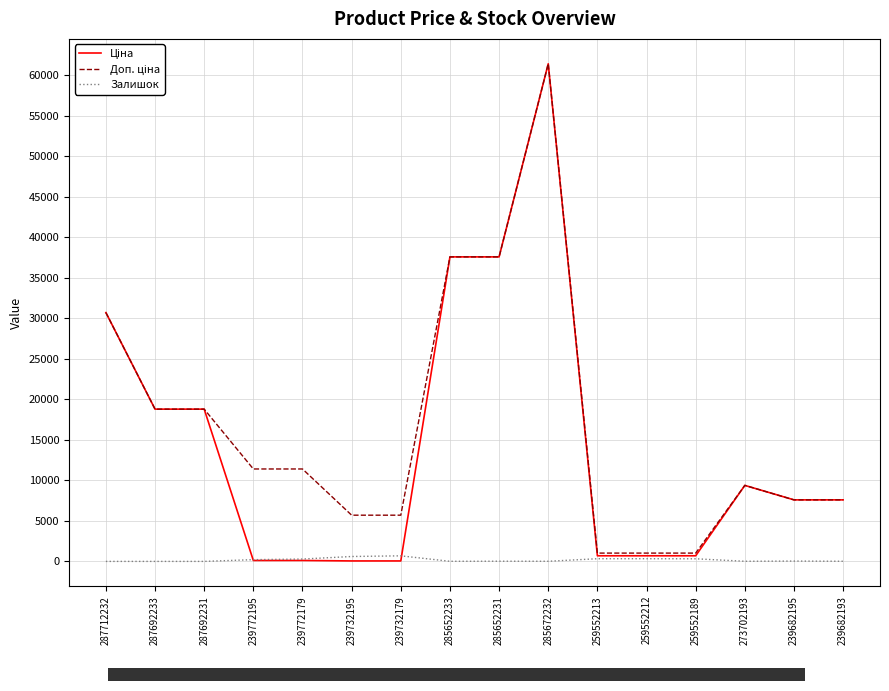

What is the sum of the Залишок values at 287692231 and 239732179?

686.0